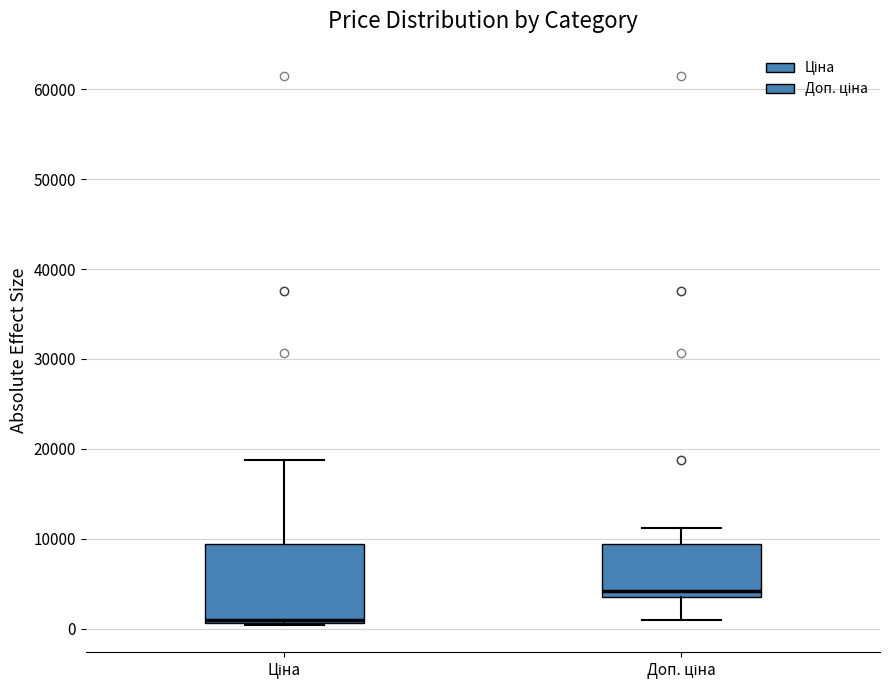

Reading left to right, transcribe this box plot: for each box, give where its median line is, the range the box spans, and where its two whiskers end, as read against the y-axis. The values are not printed on the chart, so give them approximately, as read against the axis.

Ціна: median 1000, box 1000 to 9000, whiskers 0 to 19000
Доп. ціна: median 4000 (just above the box's lower edge), box 4000 to 9000, whiskers 1000 to 11000